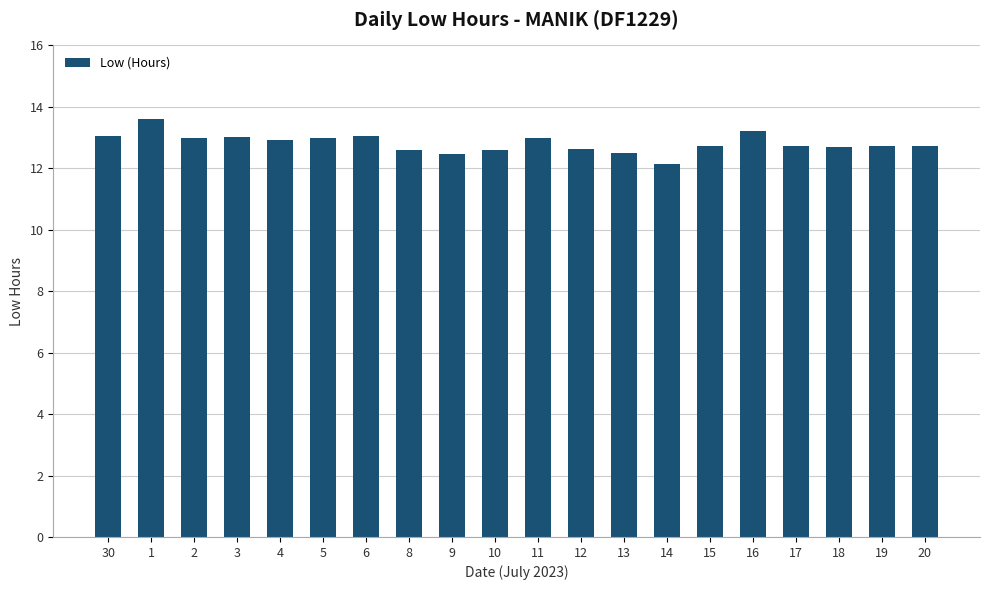

How many series are shown in this chart?

1